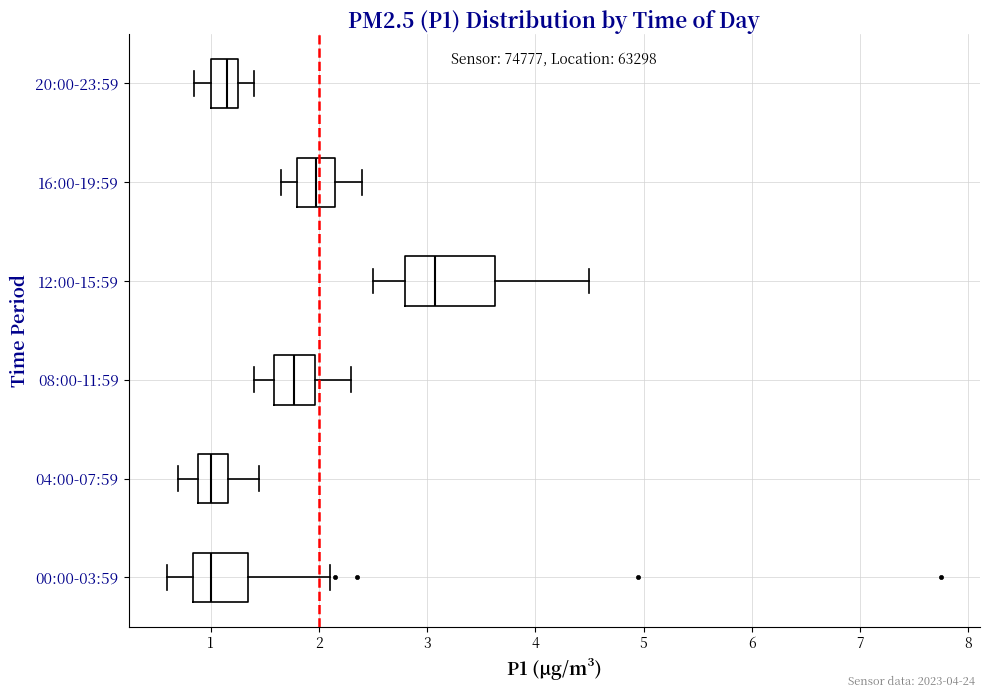

Where does the right whisker of the box for 16:00-19:59 end on the x-axis? The values are not printed on the chart, so give them approximately, as read against the axis.

2.4